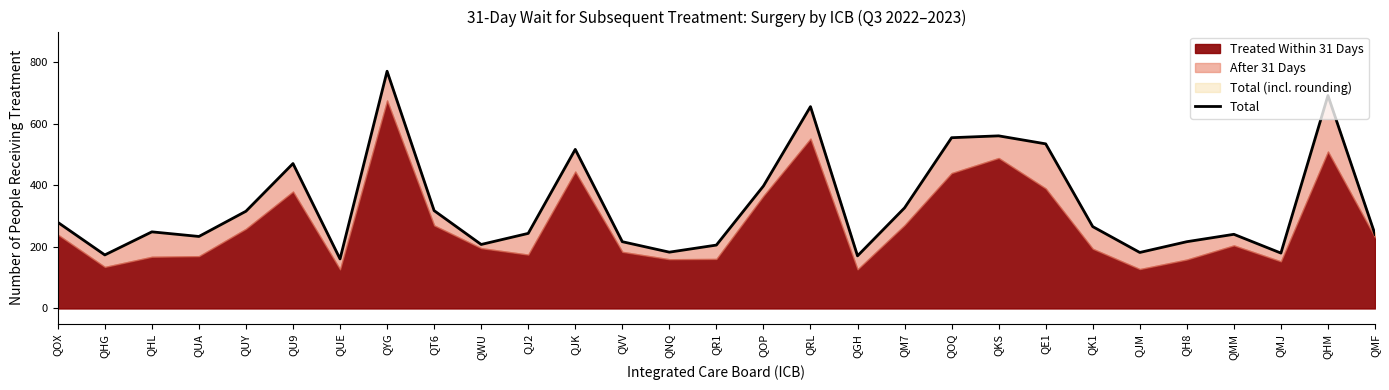

What is the smallest value displayed?

161